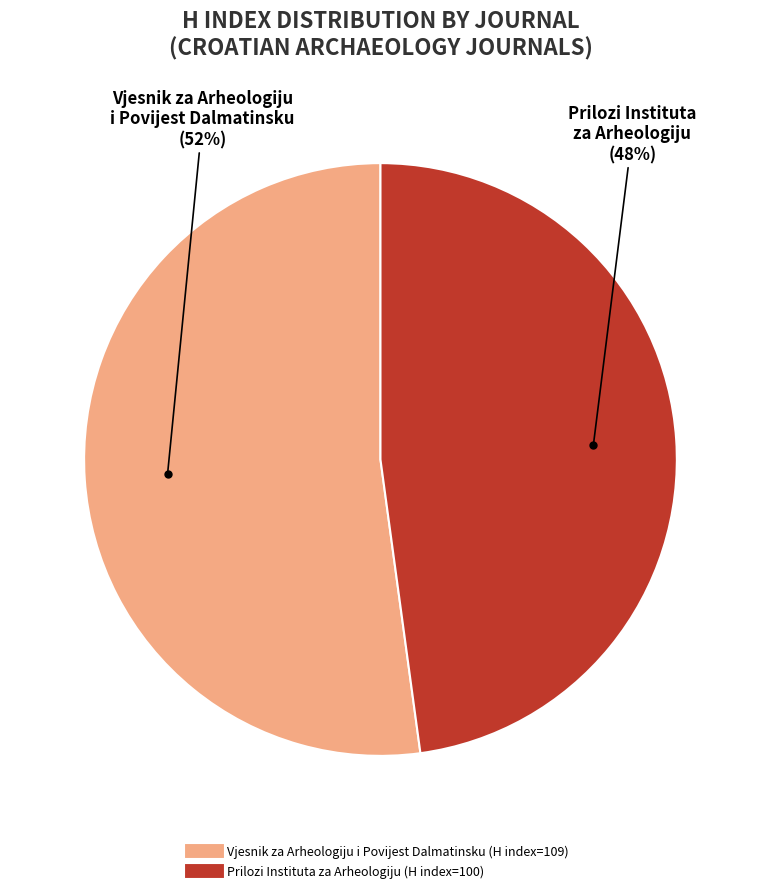

Count the number of slices in the pie.

2